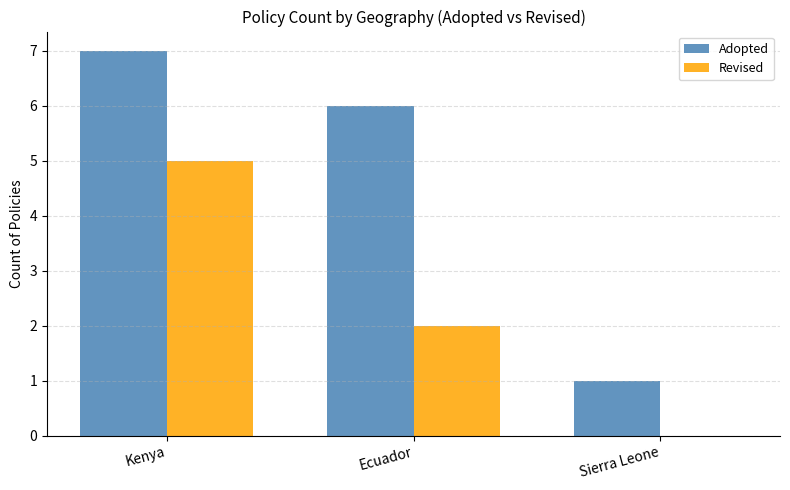

The Adopted series shows 6 at Ecuador. True or false?

True